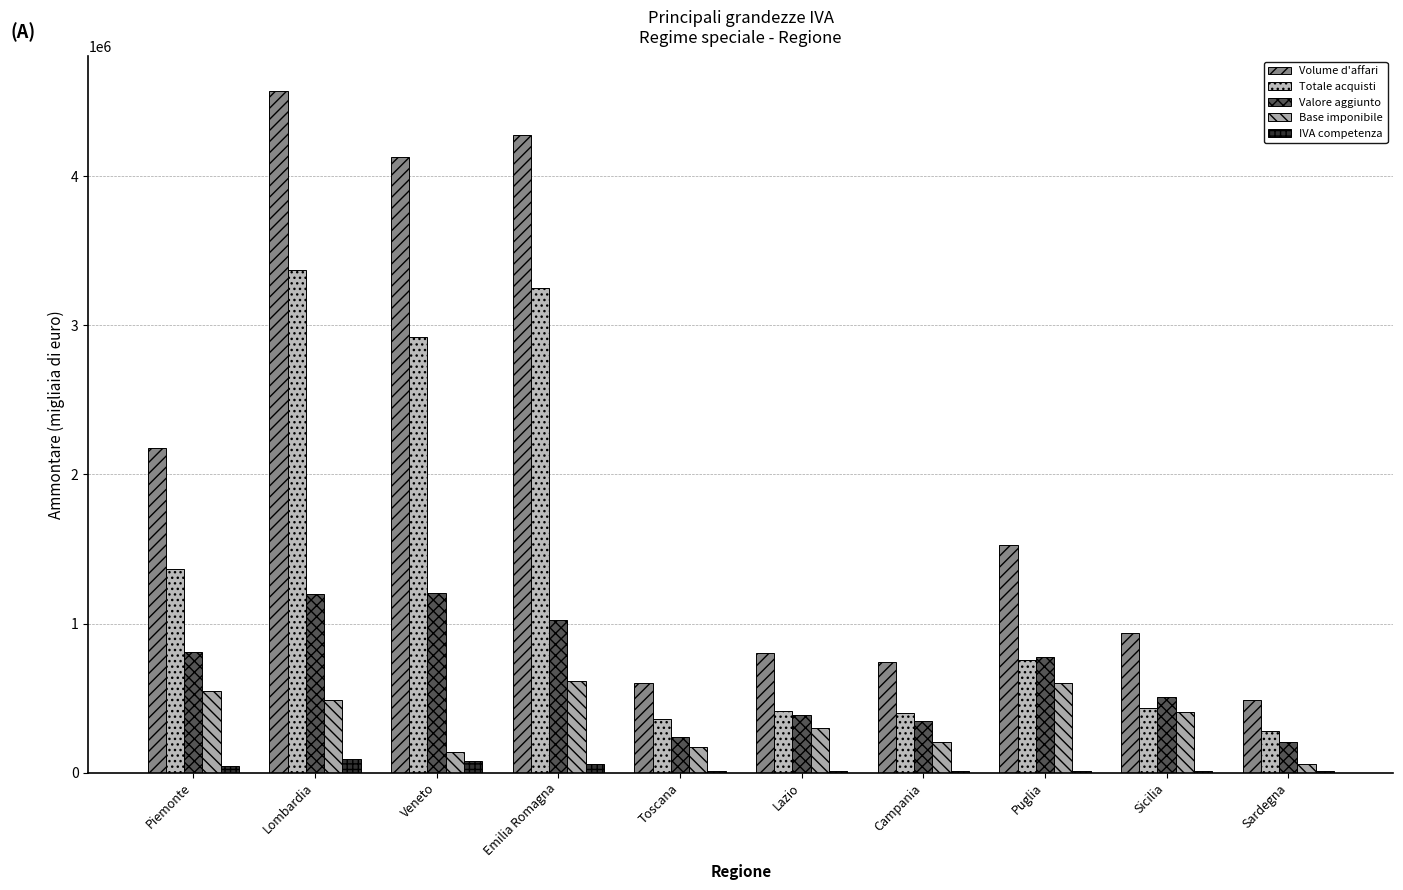

At how many categories does at least one series exceed 4358417?

1